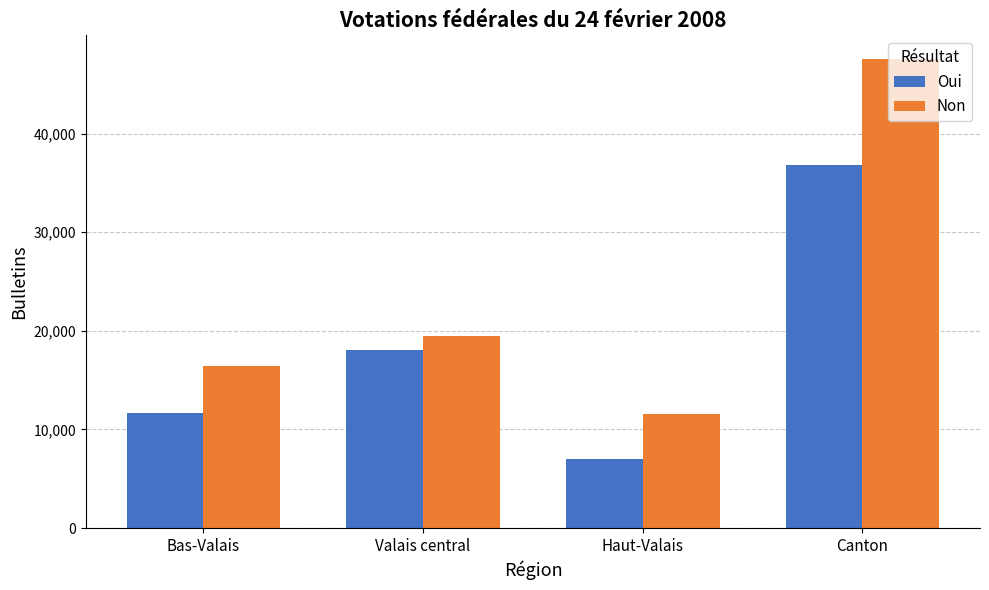

Reading right to left, transcribe all the data shown in this chart.

Oui: 36819	7006	18102	11711
Non: 47591	11595	19512	16484